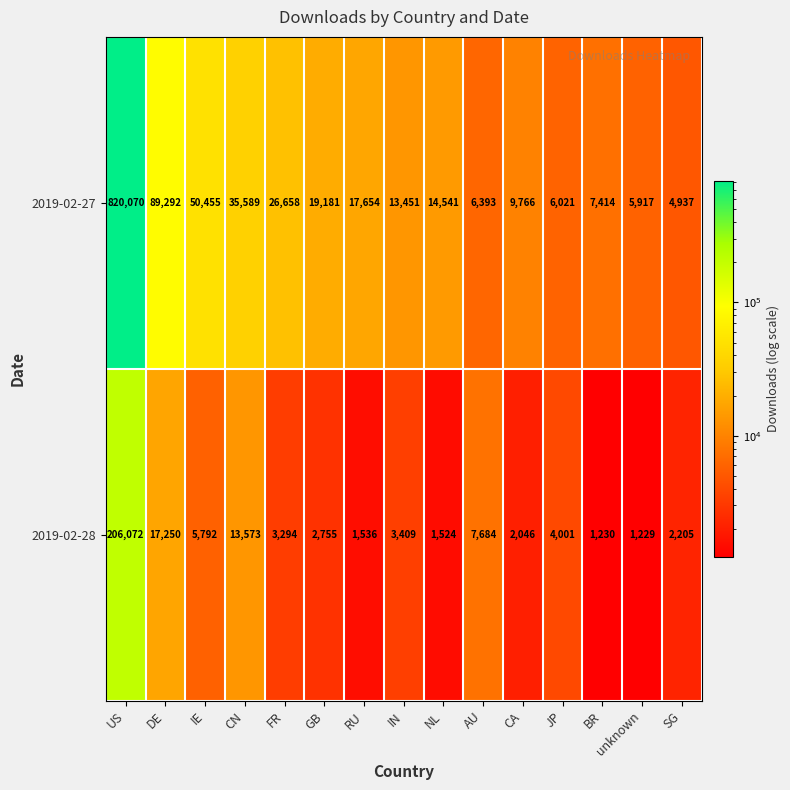

Rank the categories by 2019-02-28 value from lowest to highest.

unknown, BR, NL, RU, CA, SG, GB, FR, IN, JP, IE, AU, CN, DE, US